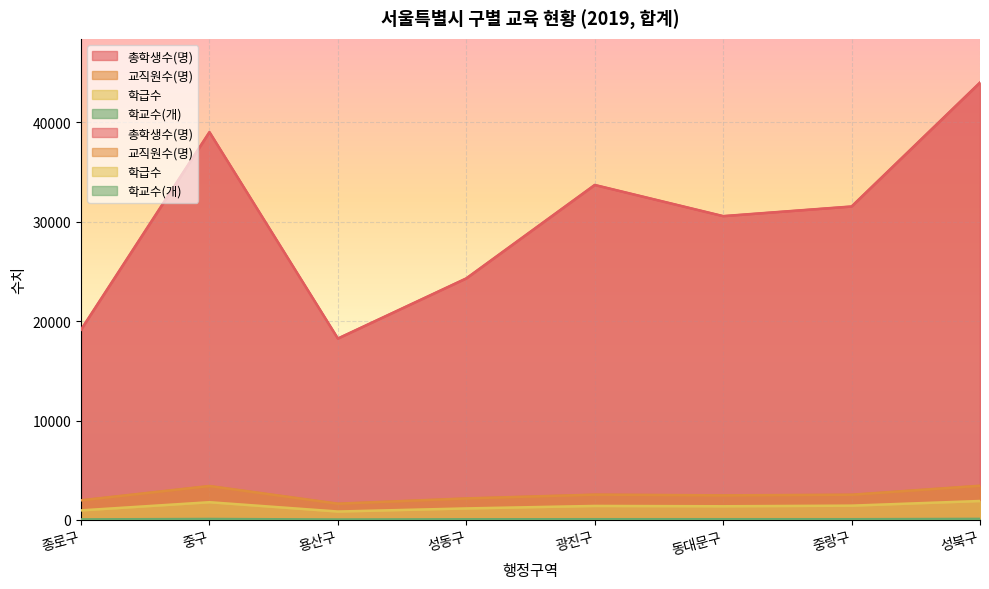

How many 학급수 values are between 1164 and 1789?

5